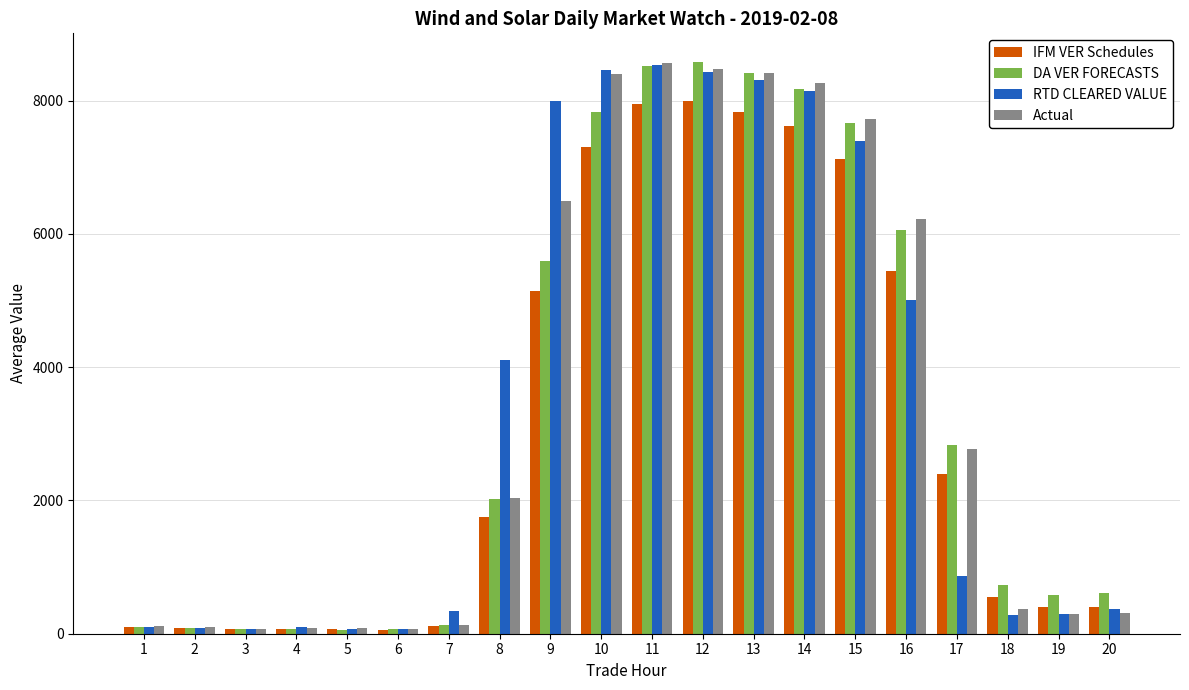

What is the maximum value shown in the chart?

8582.1